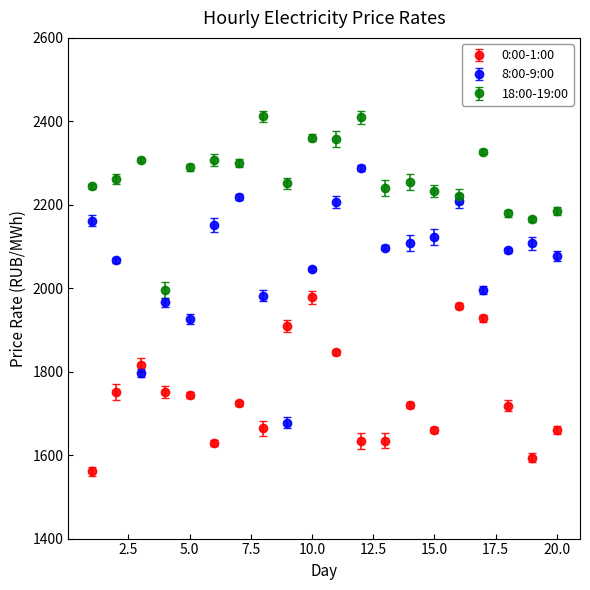

Which series has the widest spread of values?

8:00-9:00